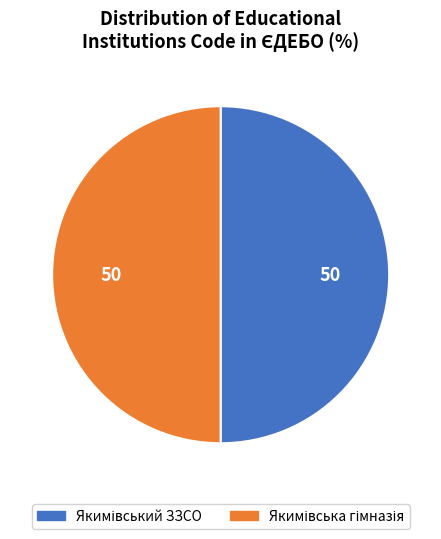

What is the majority slice?

Якимівський ЗЗСО